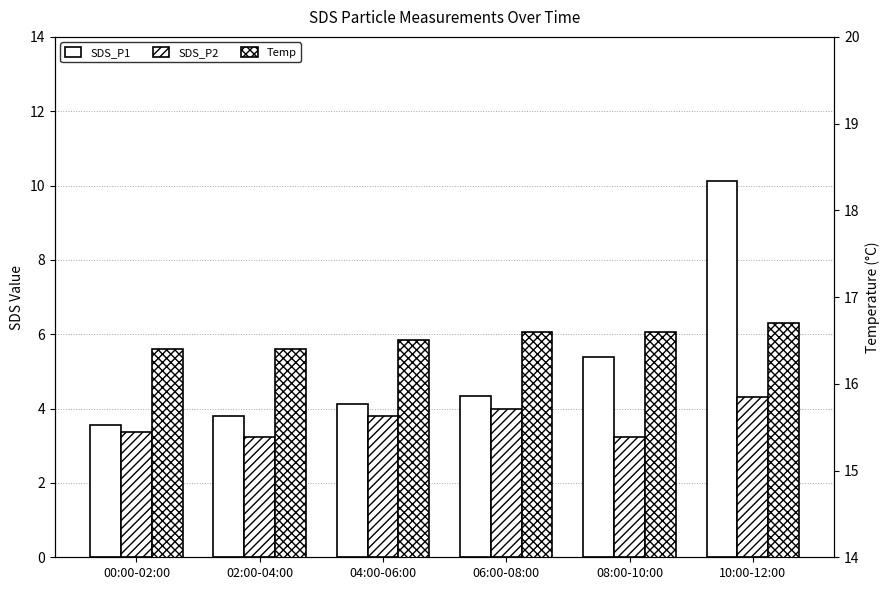

What are all the series names shown in the legend?

SDS_P1, SDS_P2, Temp